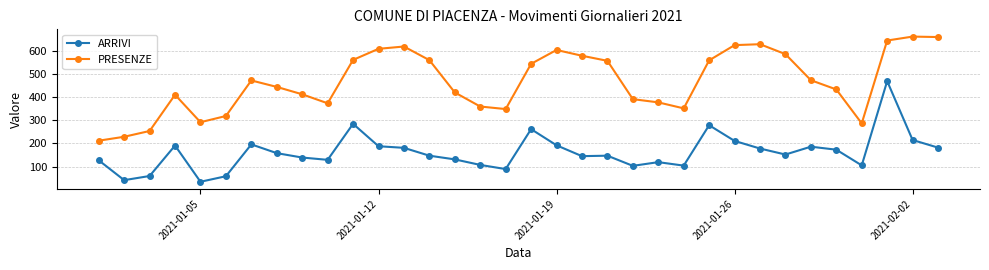

What is the value of the PRESENZE point at the 26th from the left?

626